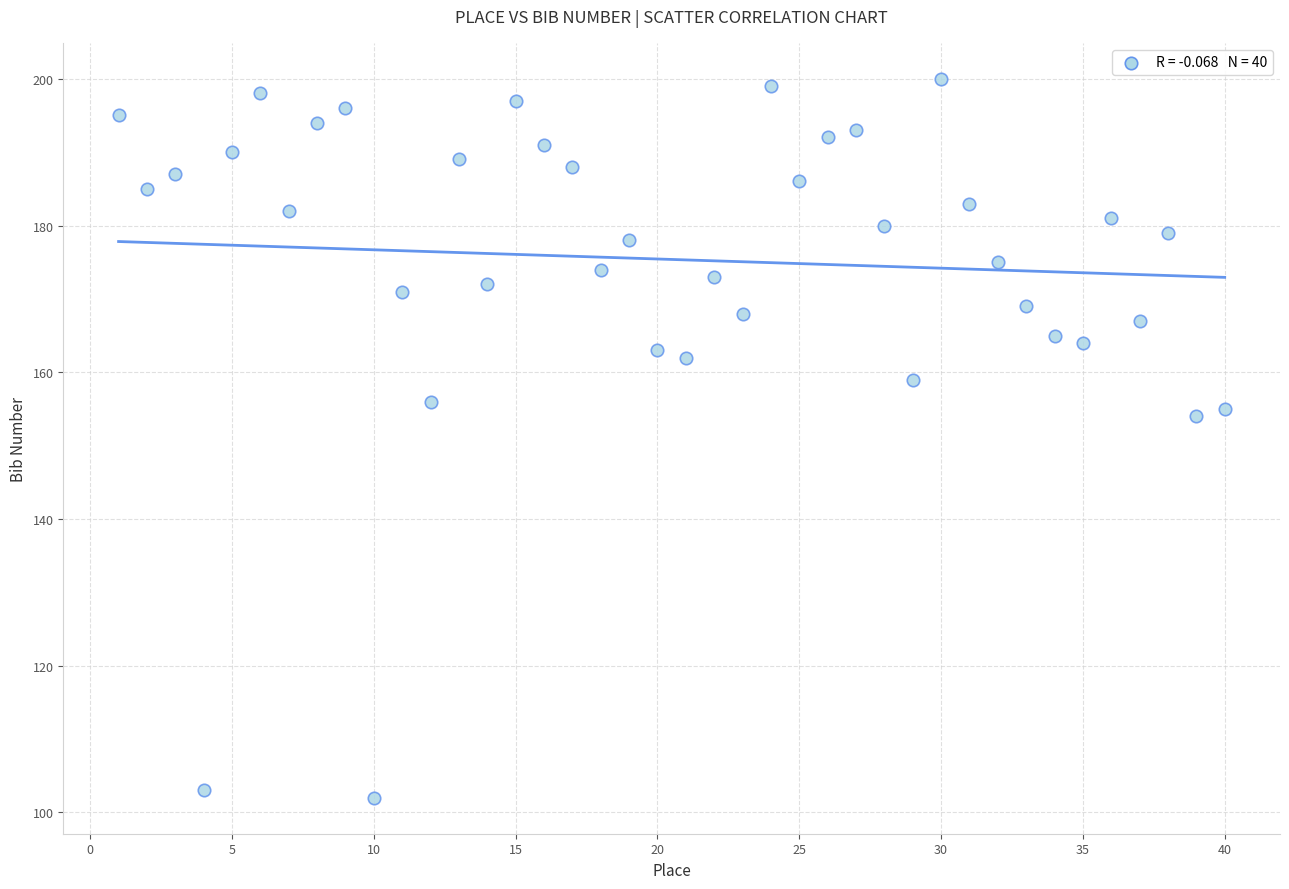

What is the range of X values (max minus min)?

39